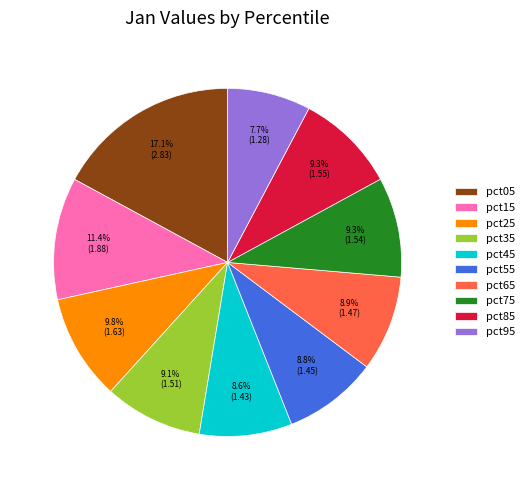

Count the number of slices in the pie.

10